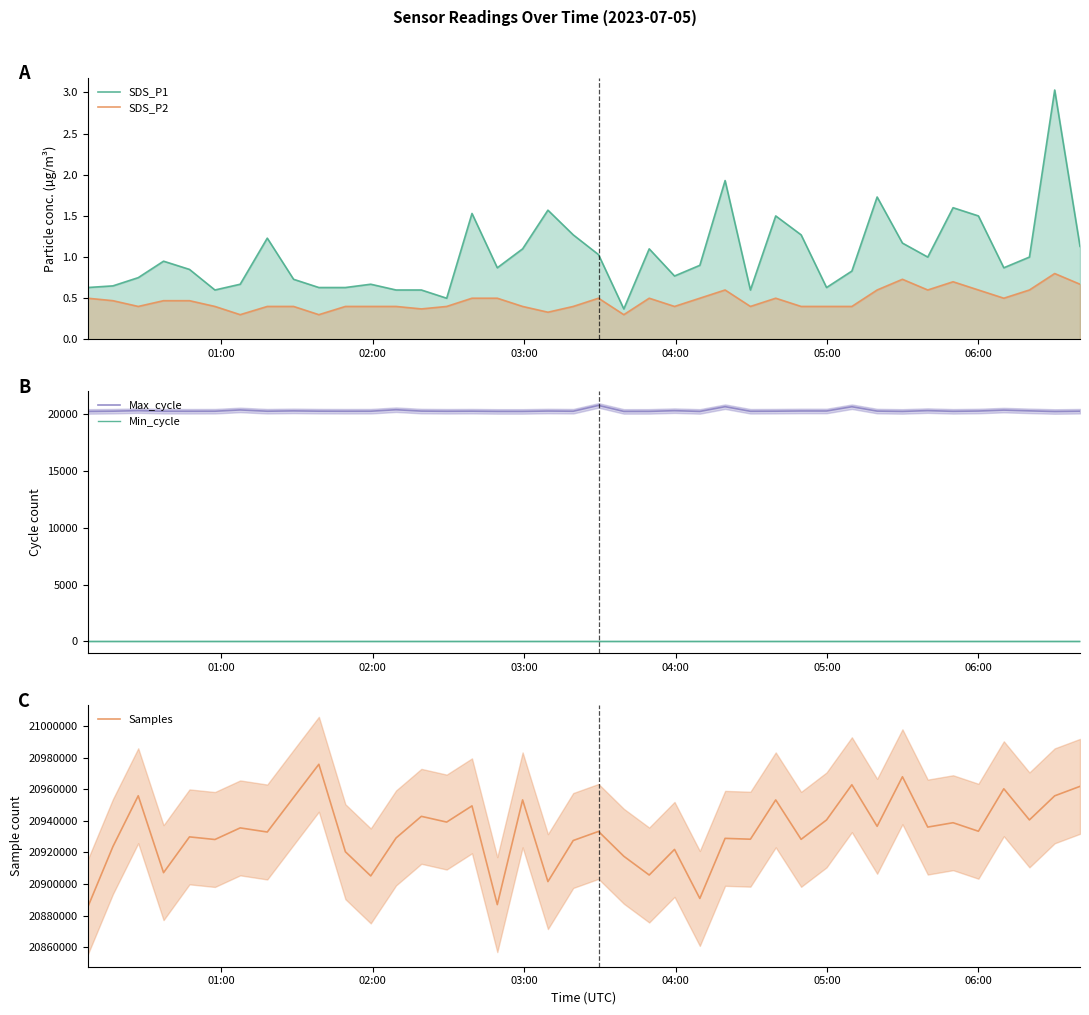

True or false: Min_cycle and Max_cycle intersect in this chart.

False